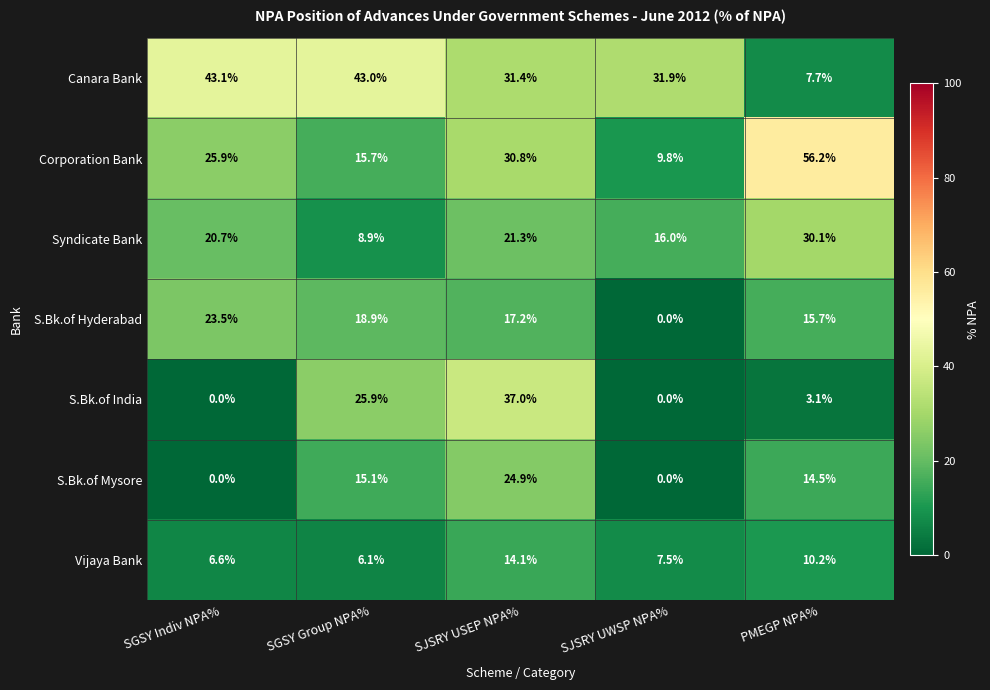

At which label does Syndicate Bank first exceed 20?

SGSY Indiv NPA%